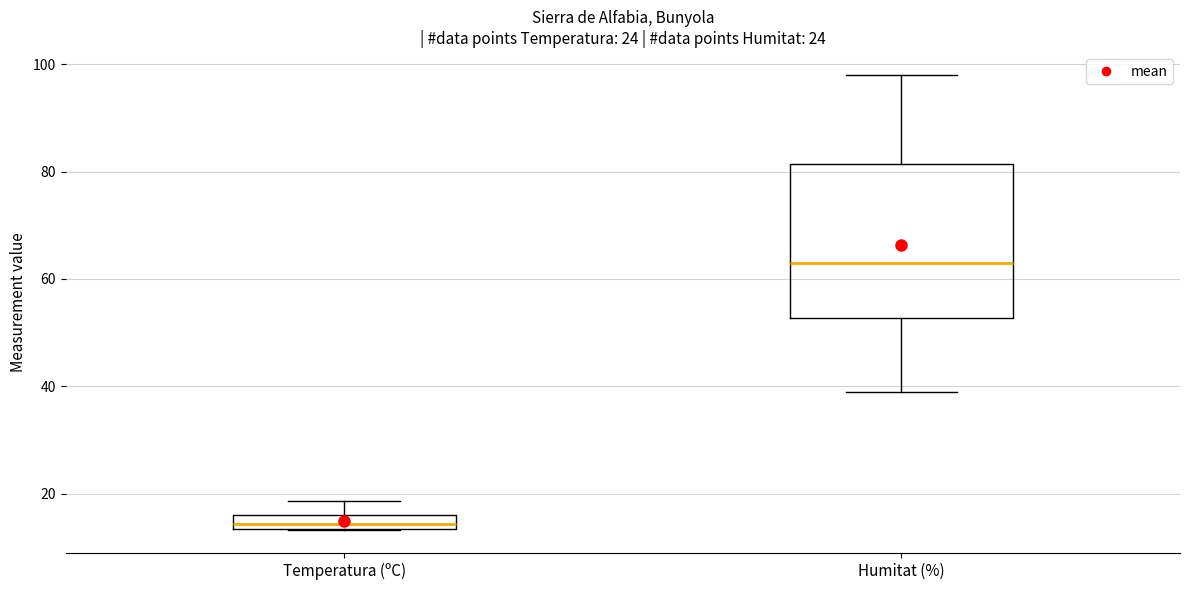

Where does the lower whisker of the box for Humitat (%) end on the y-axis? The values are not printed on the chart, so give them approximately, as read against the axis.

40